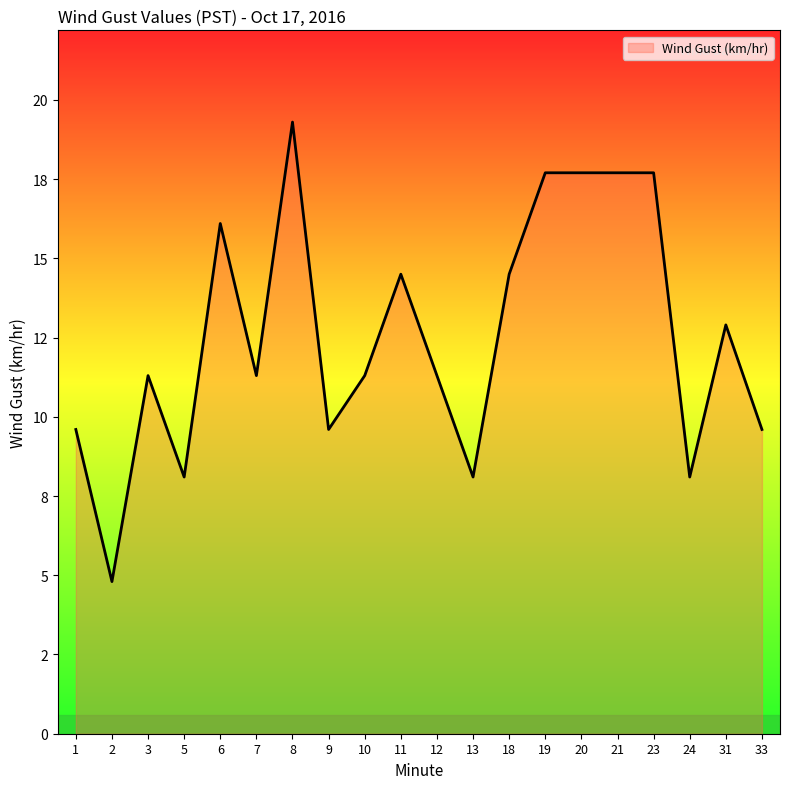

The chart shows a value of 11.3 at 10. True or false?

True